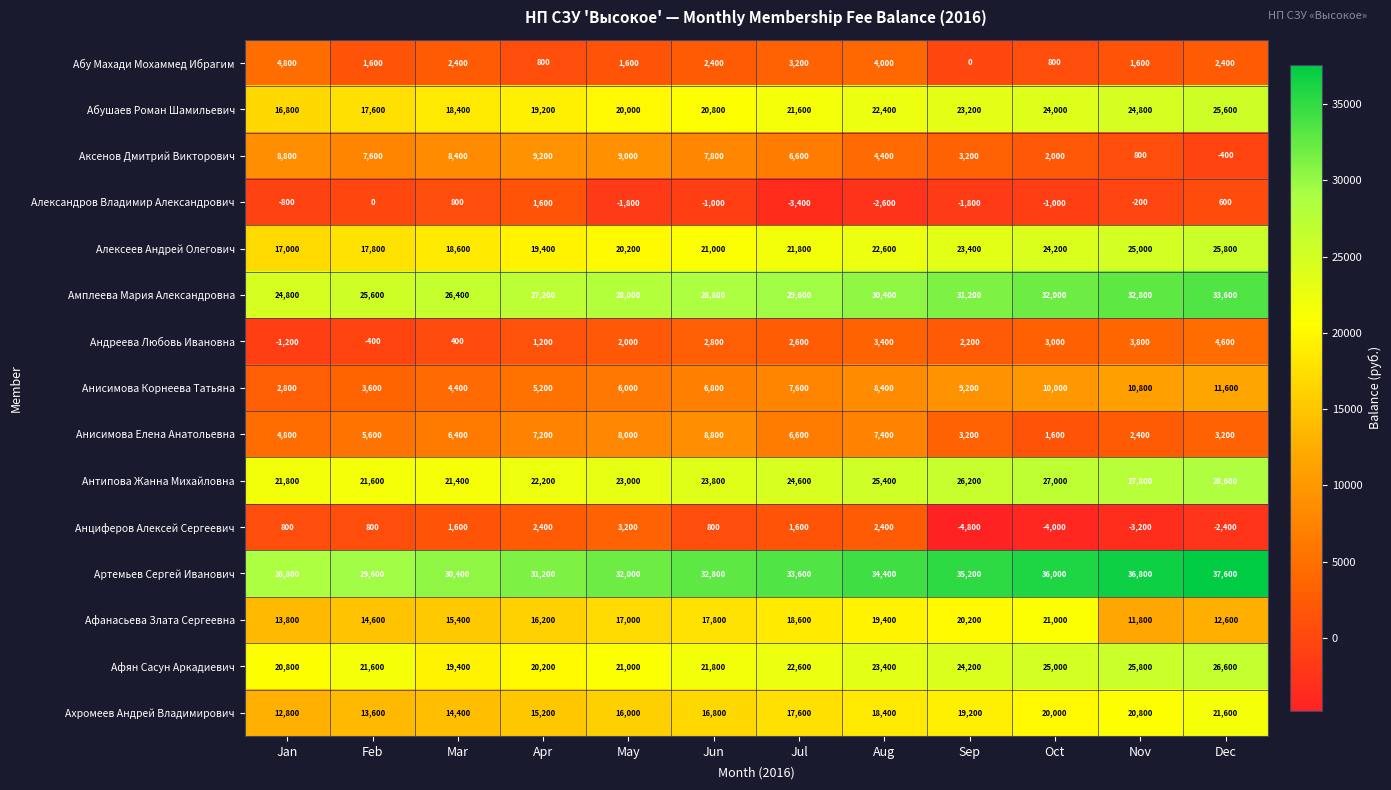

Which series has the largest range (max minus min)?

Аксенов Дмитрий Викторович